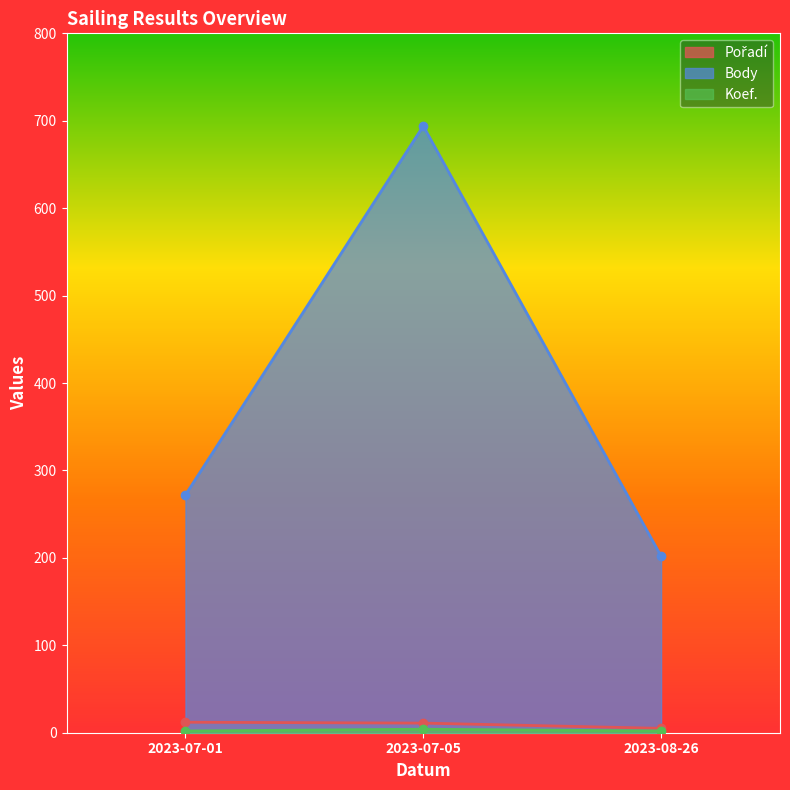

Which series has the widest spread of values?

Body